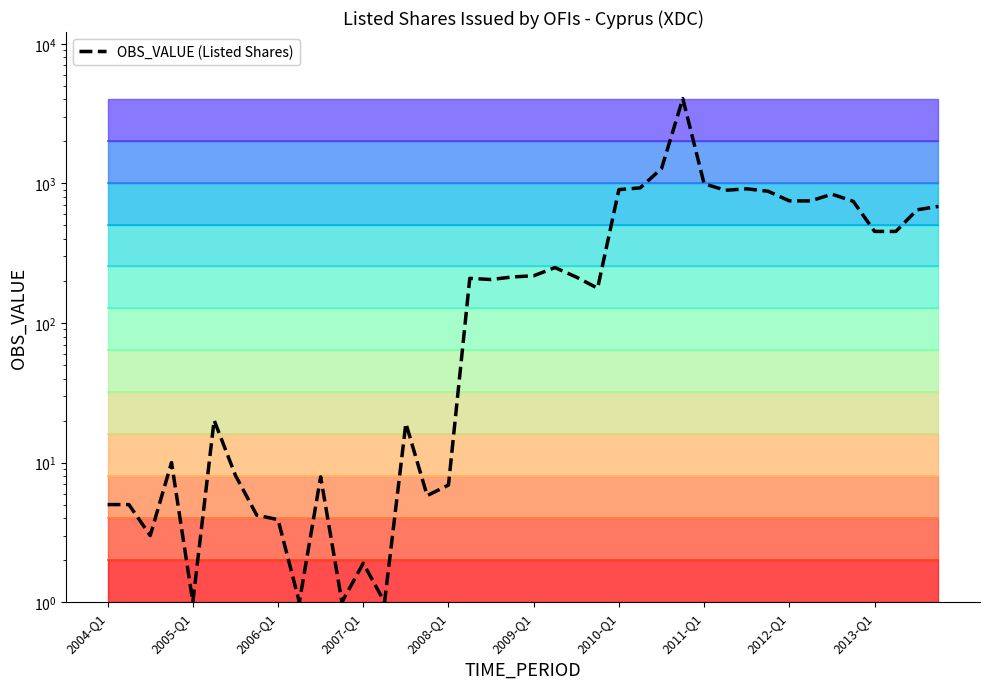

What is the greatest value displayed?

4048.7